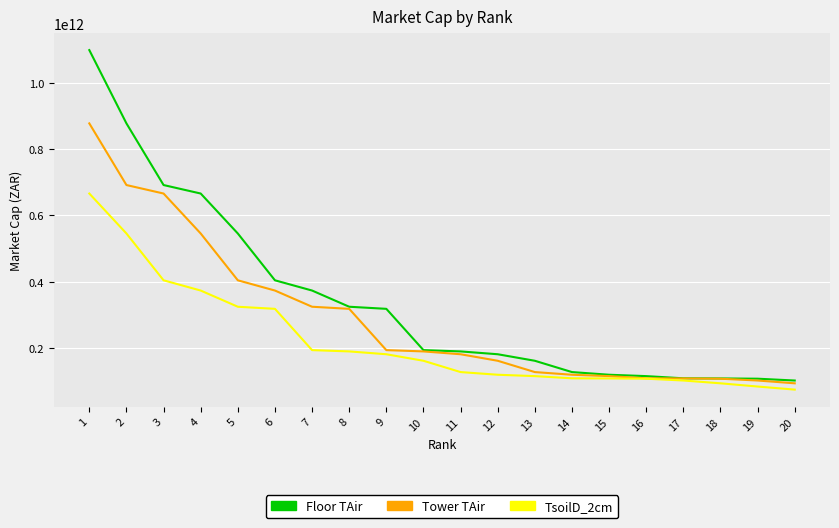

Which series changed the most between 6 and 15?

Floor TAir